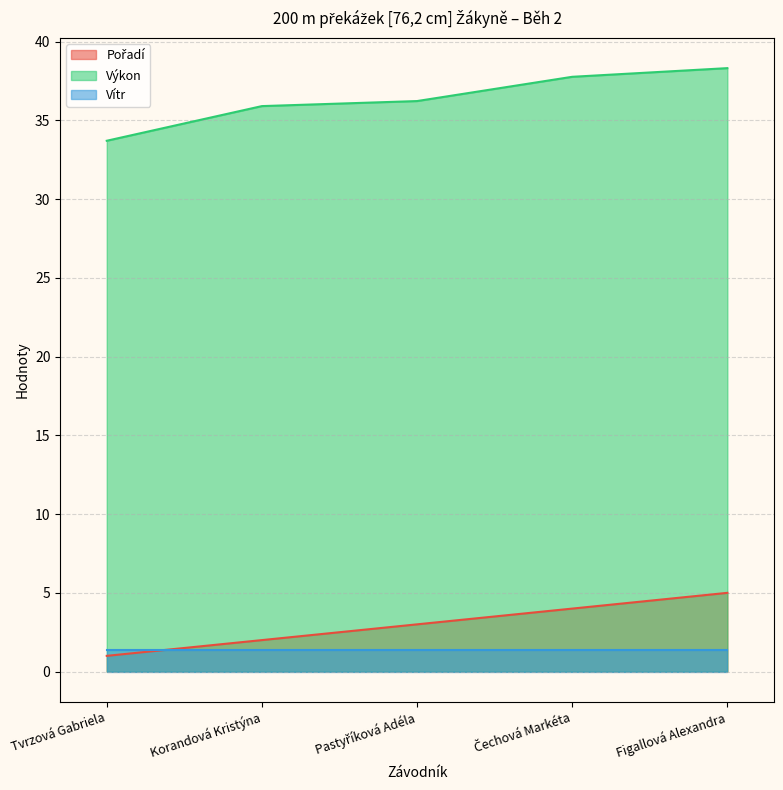

Which series has the largest range (max minus min)?

Výkon